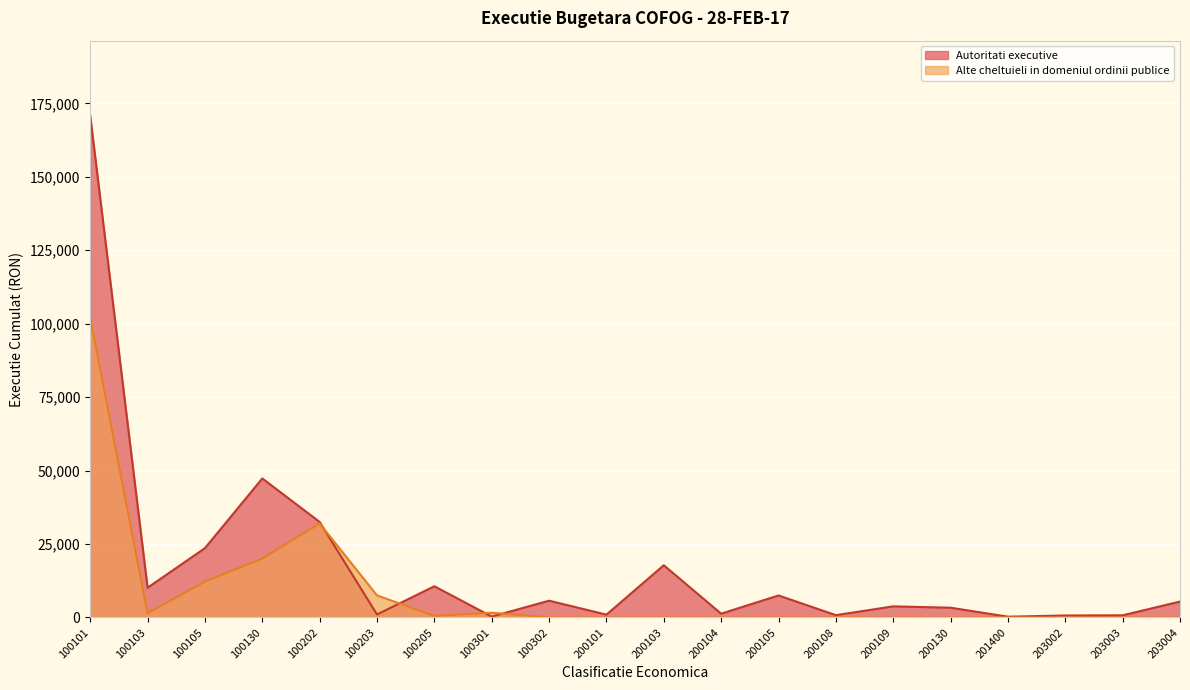

How many lines are shown in the chart?

2